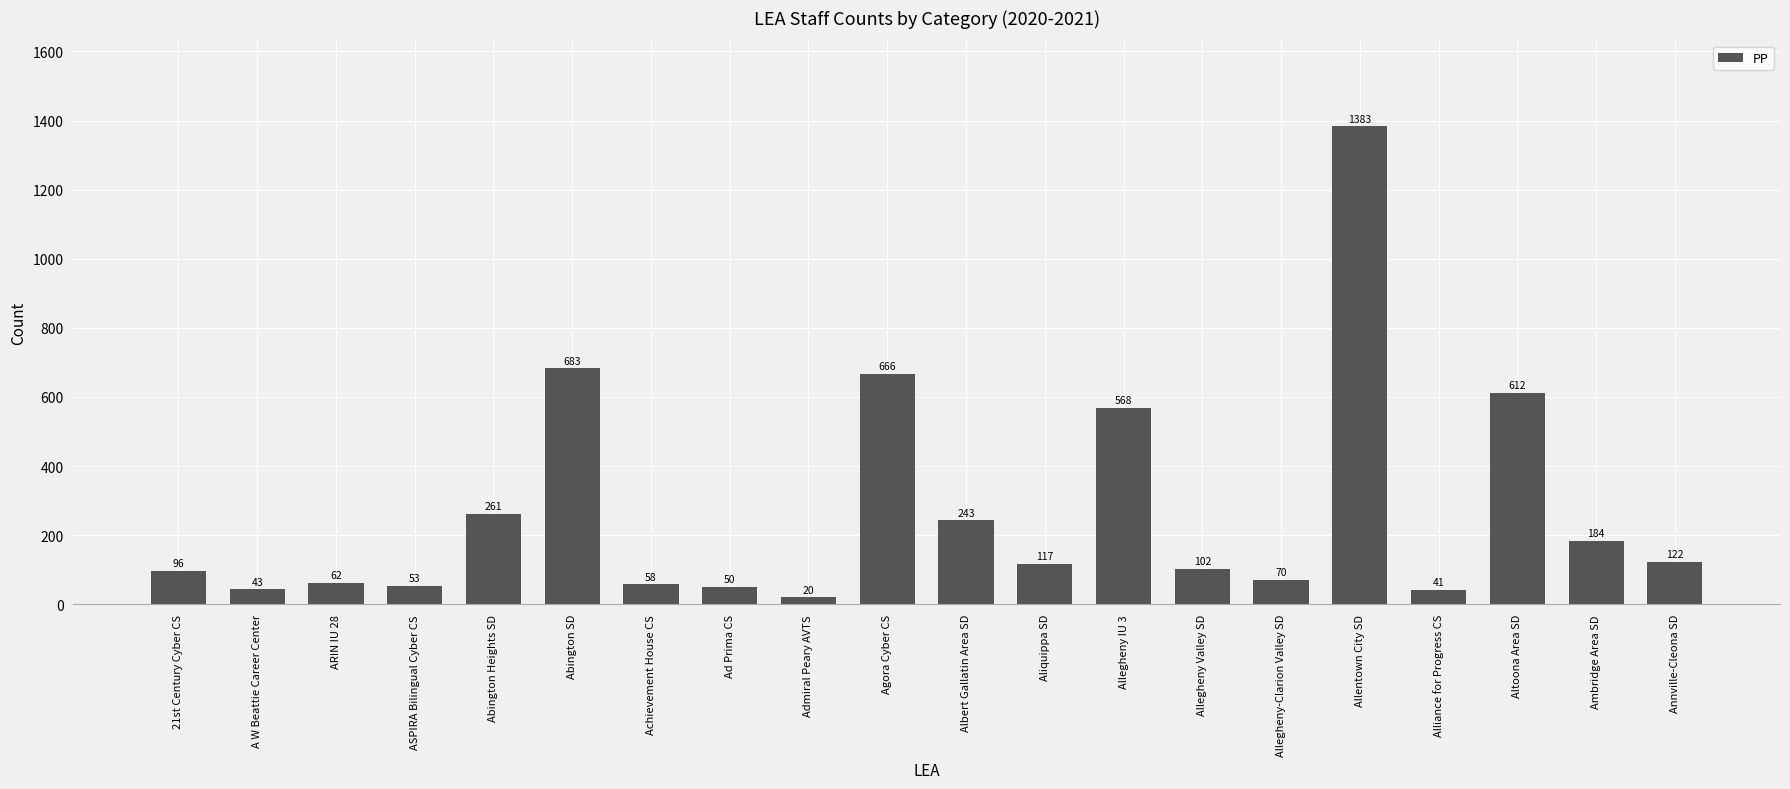

Which label corresponds to the smallest value in the chart?

Admiral Peary AVTS